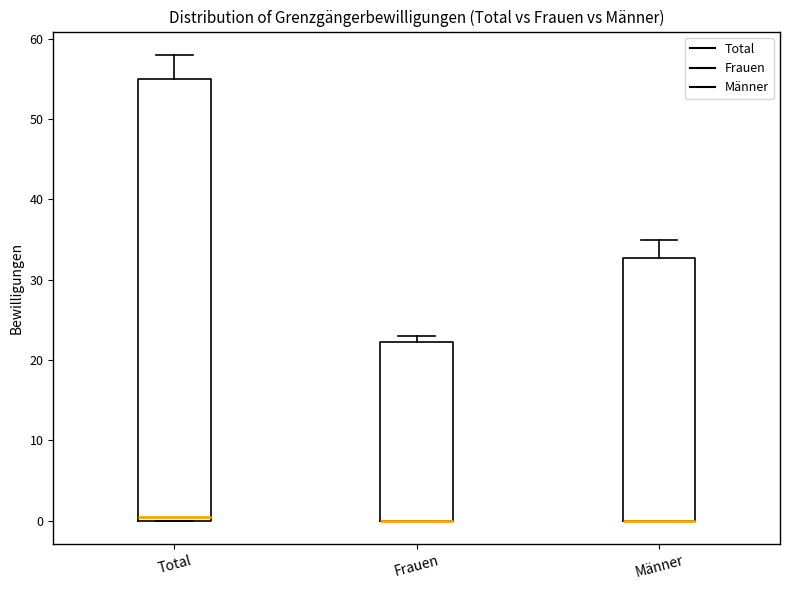

Where is the lower edge of the box for Frauen on the y-axis? The values are not printed on the chart, so give them approximately, as read against the axis.

0